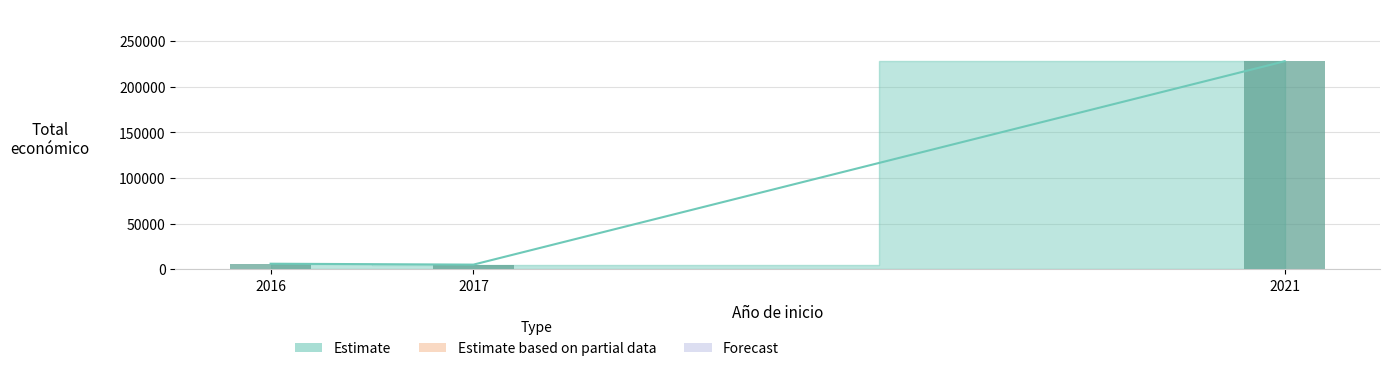

What is the average value?

79673